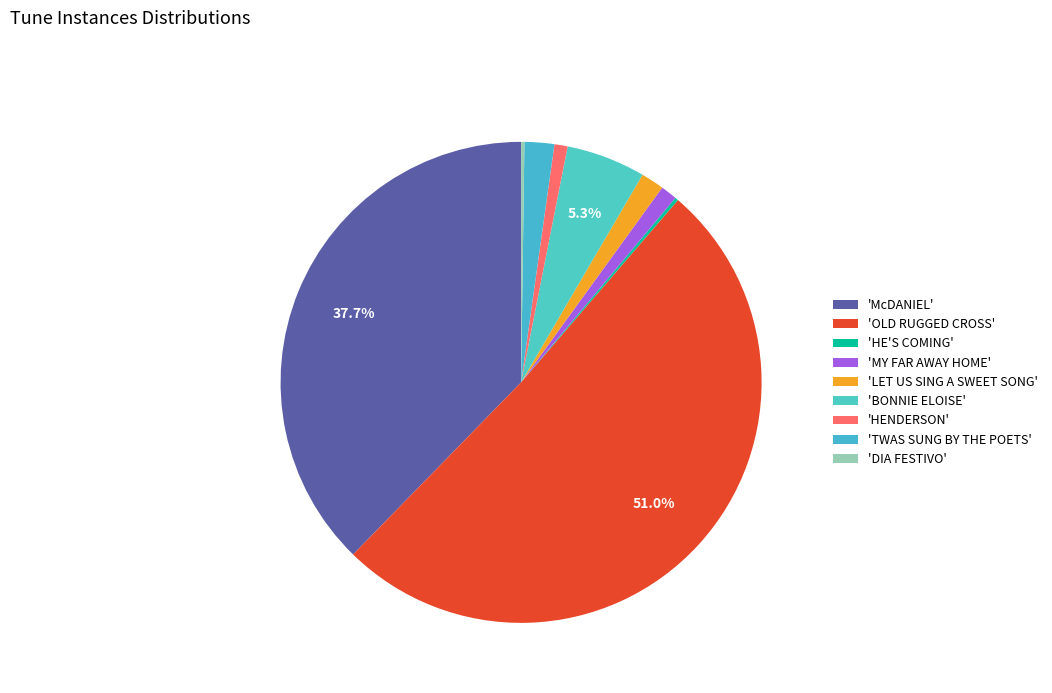

Which category has the smallest portion of the pie?

HE'S COMING